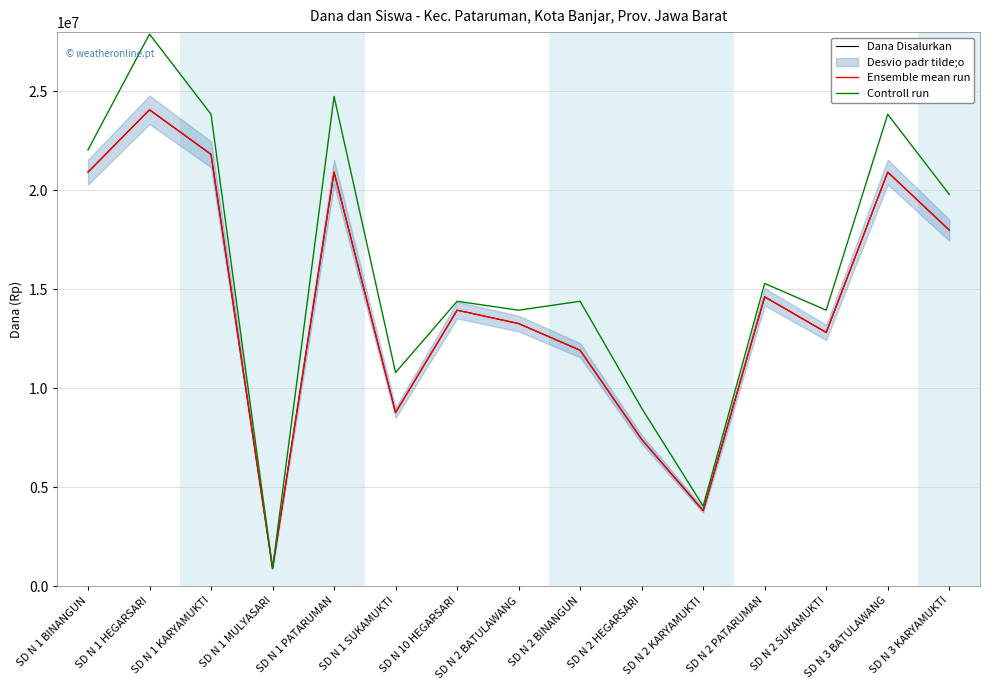

The Ensemble mean run series shows 8594785 at SD N 2 PATARUMAN. True or false?

False